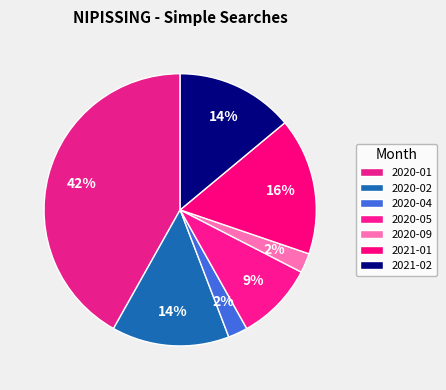

How many segments does this pie chart have?

7